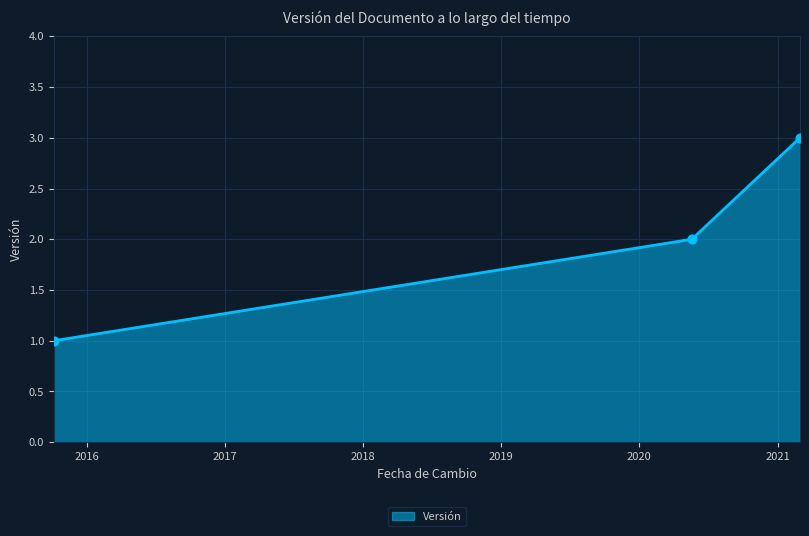

What is the maximum value shown in the chart?

3